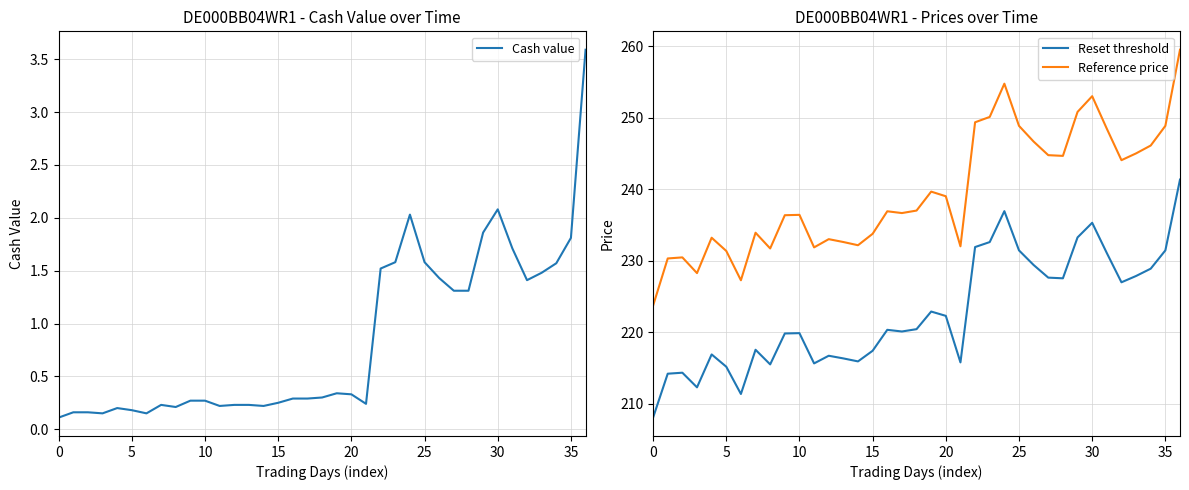

What is the difference between the second highest and second lowest values in the Reset threshold series?

25.6